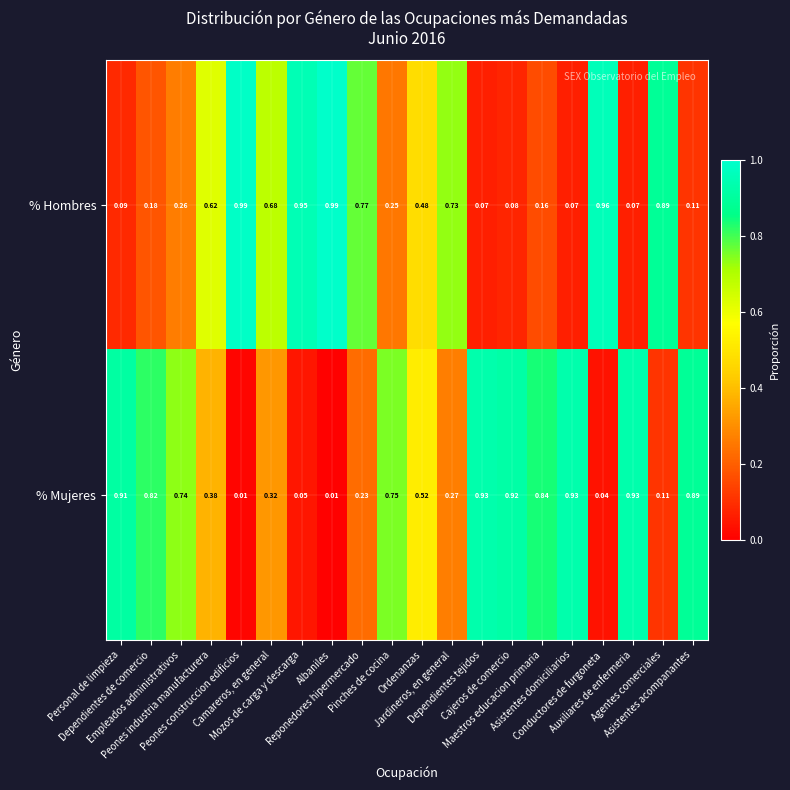

Rank the series by their maximum value, from highest to lowest.

% Hombres, % Mujeres